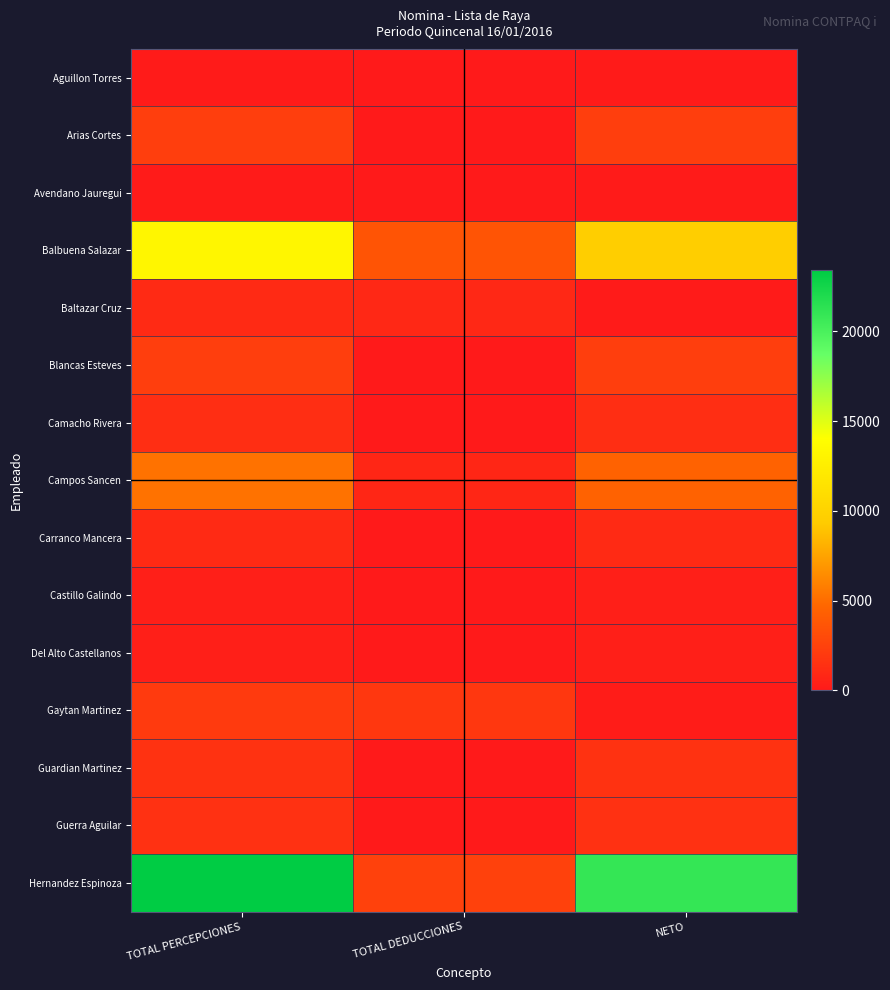

Which series has the largest range (max minus min)?

Hernandez Espinoza